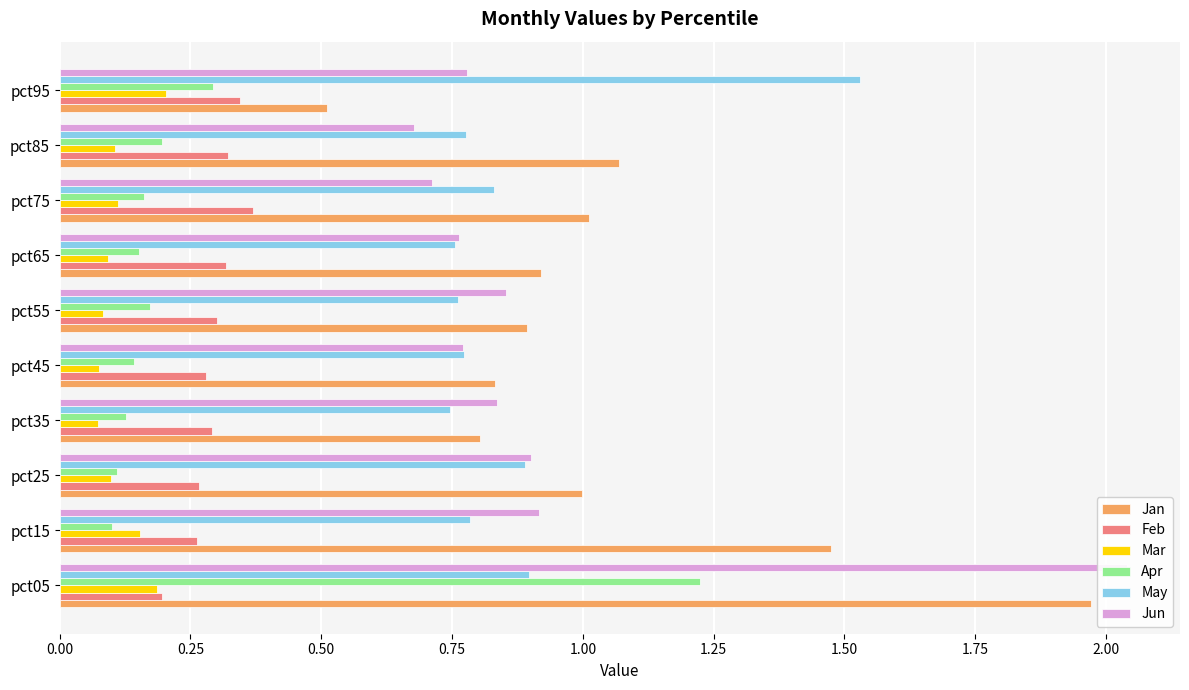

The value of Jan at pct55 is 1.2. True or false?

False